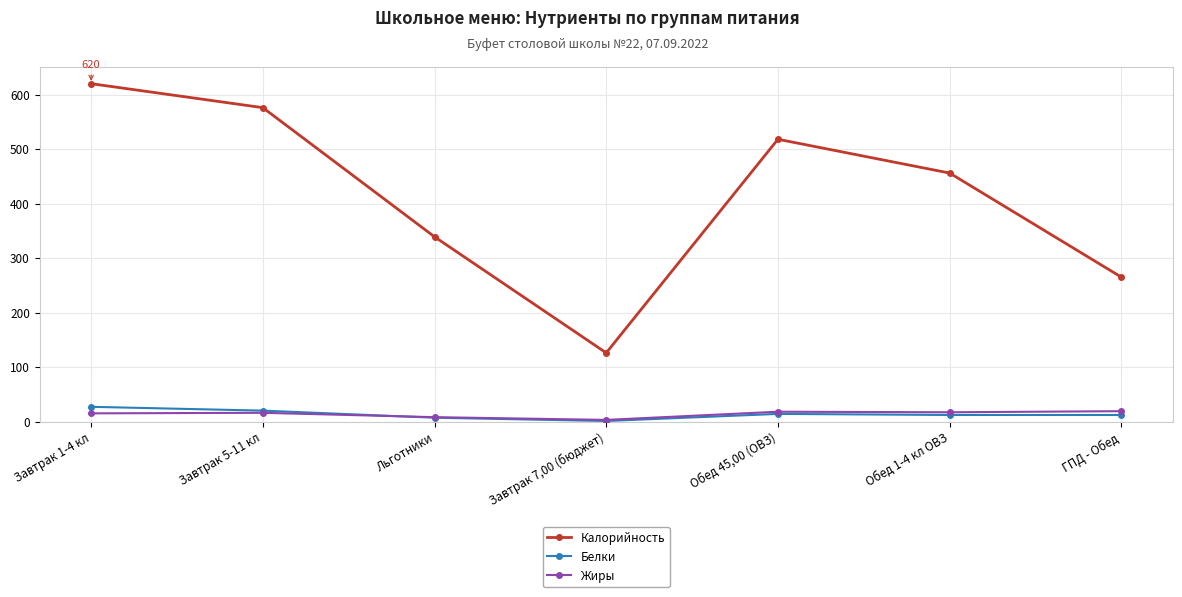

Rank the series at Завтрак 1-4 кл from lowest to highest value.

Жиры, Белки, Калорийность